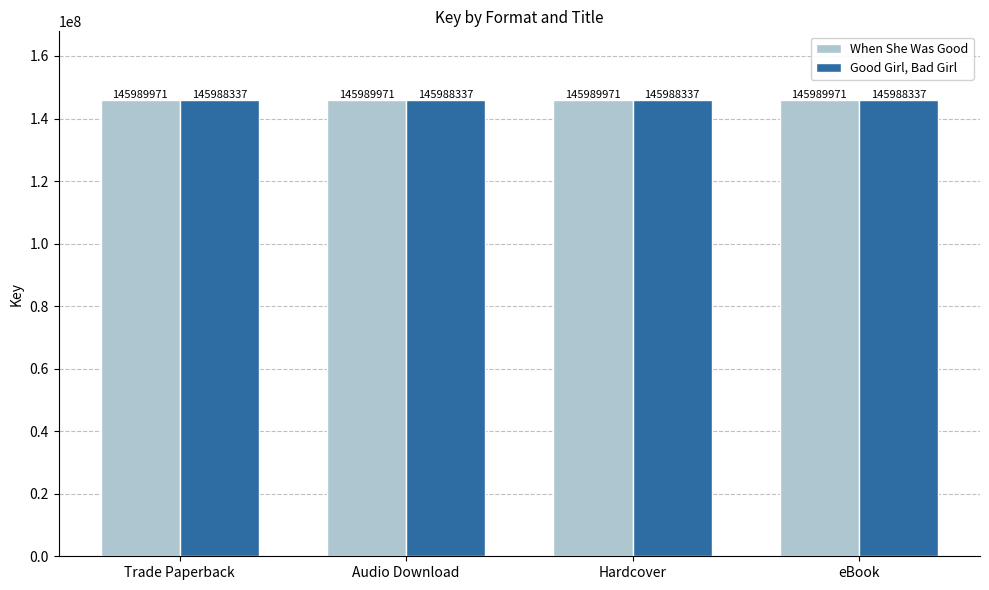

What is the label of the 1st bar from the right?

eBook